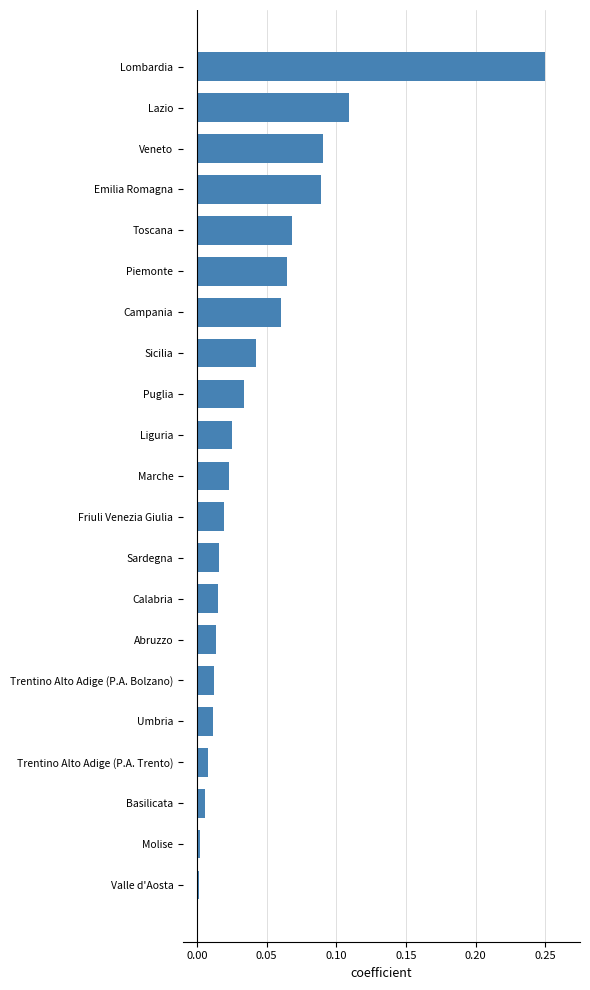

What is the sum of all values?

1.0